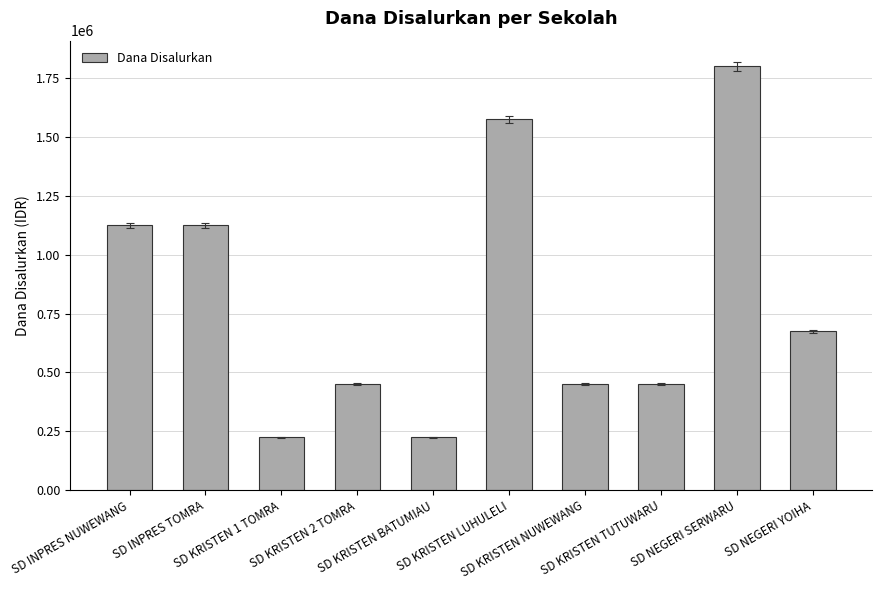

Reading right to left, extract all data points from this chart.

675000	1800000	450000	450000	1575000	225000	450000	225000	1125000	1125000